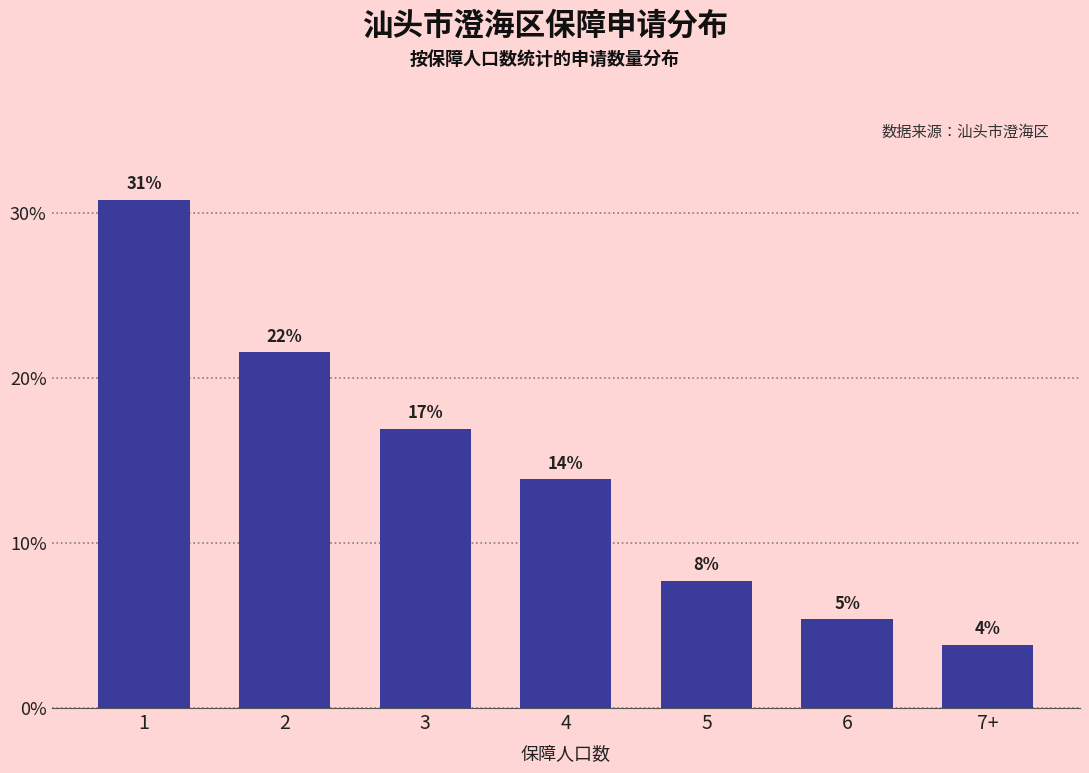

Does the chart contain any negative values?

No